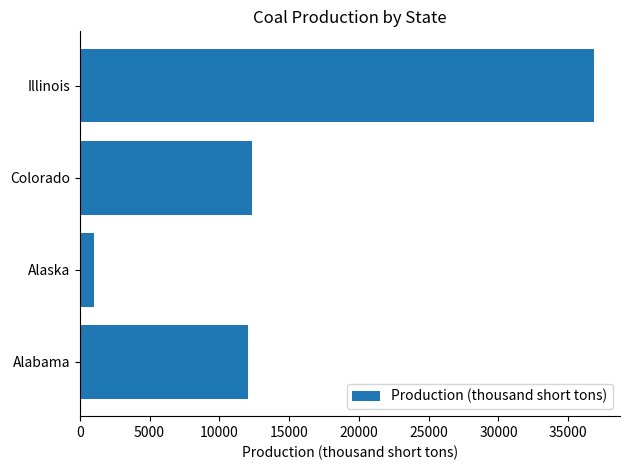

Does the chart contain any negative values?

No